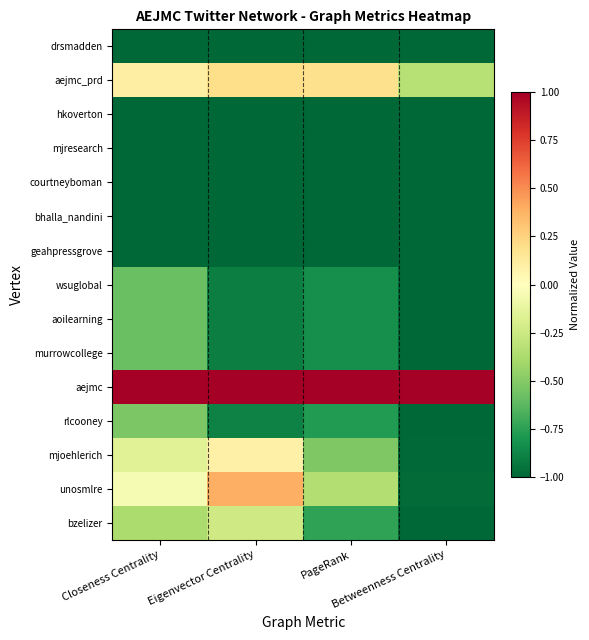

Which series has the largest total across all categories?

aejmc